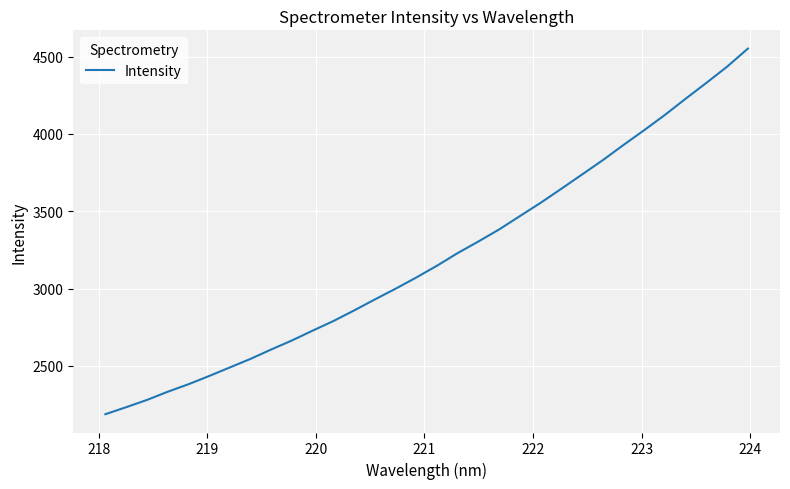

What is the smallest value displayed?

2186.5